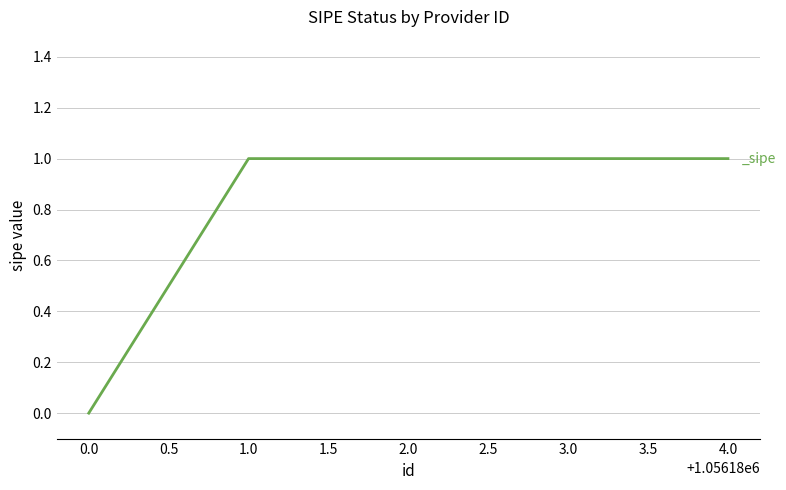

True or false: there are more than 2 points higher than both neighbors.

False